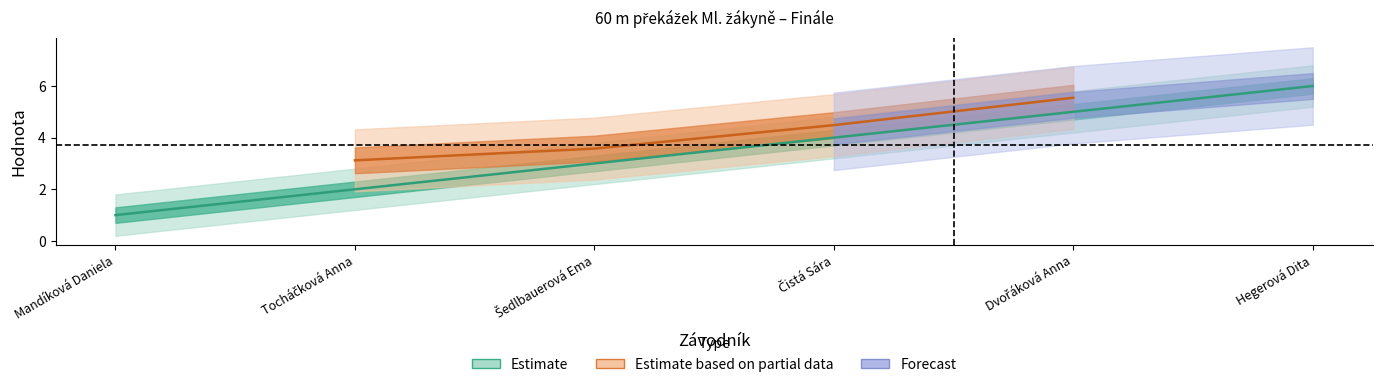

What is the sum of all values?

21